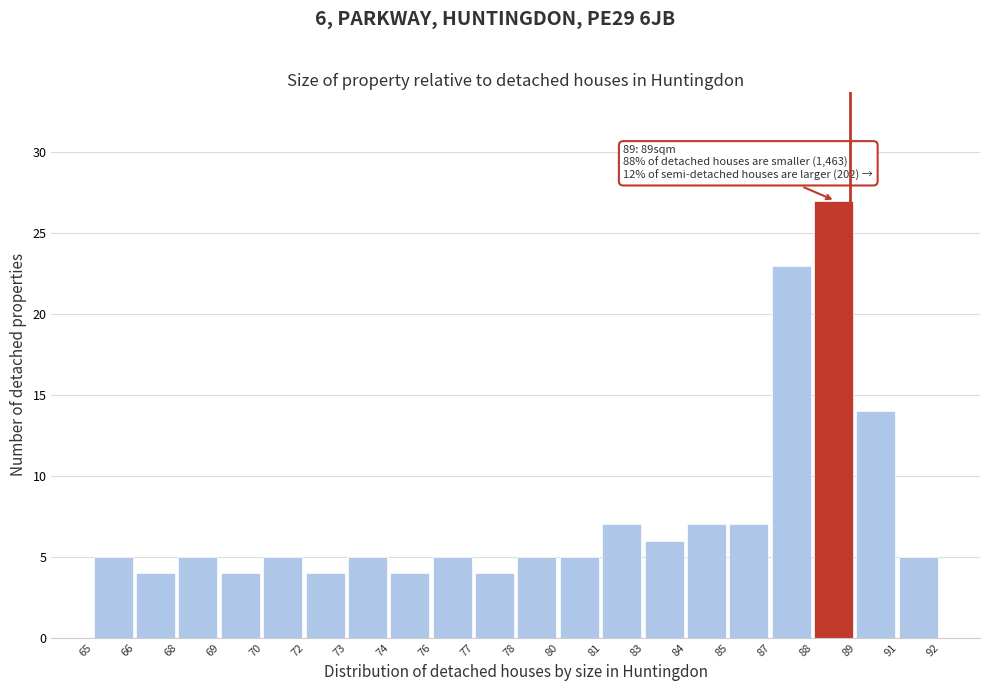

Reading left to right, list all the values displayed in this chart.

65=5	66=4	68=5	69=4	70=5	72=4	73=5	74=4	76=5	77=4	78=5	80=5	81=7	83=6	84=7	85=7	87=23	88=27	89=14	91=5